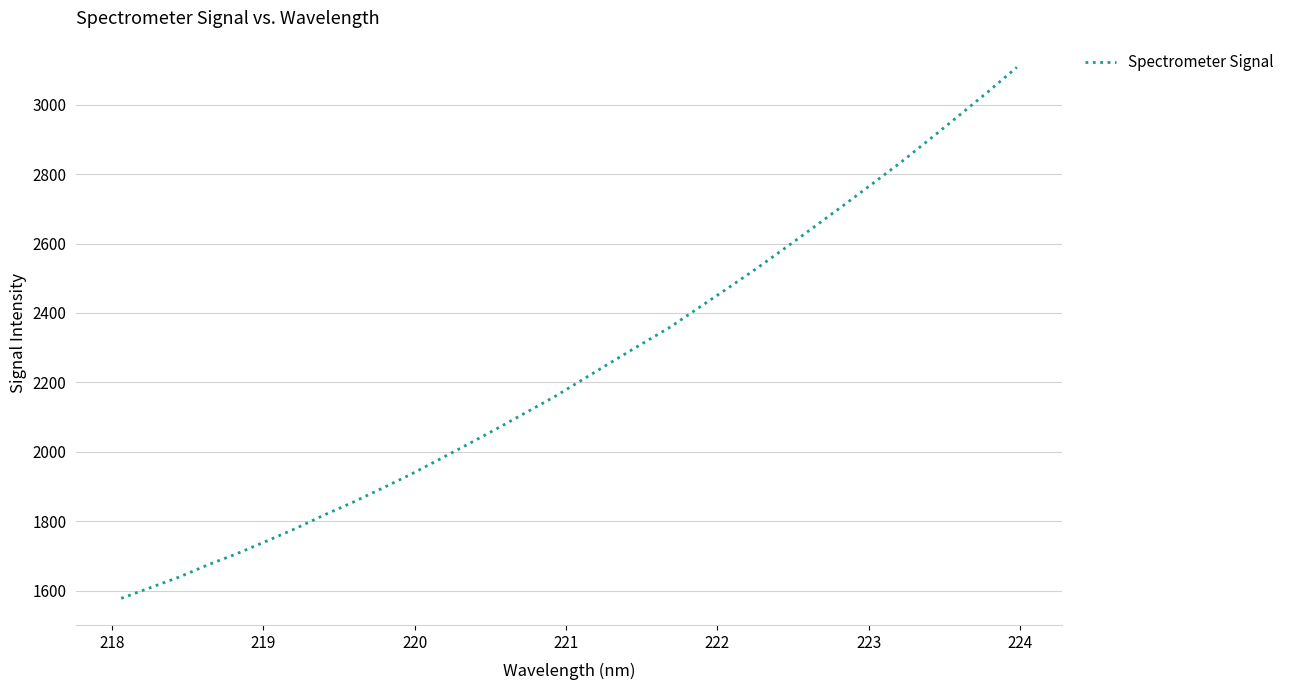

What is the maximum value shown in the chart?

3107.7